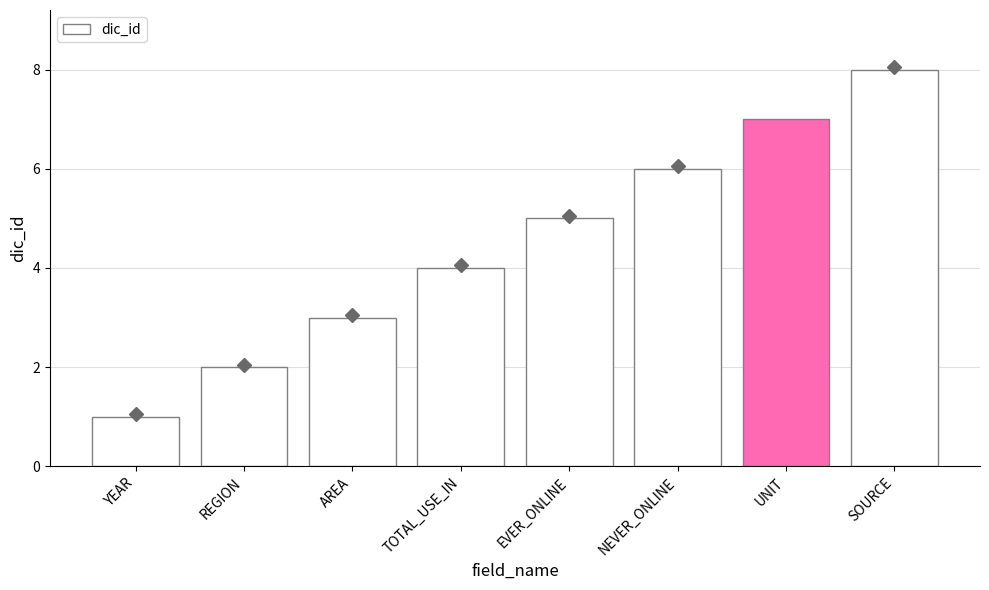

What is the smallest value displayed?

1